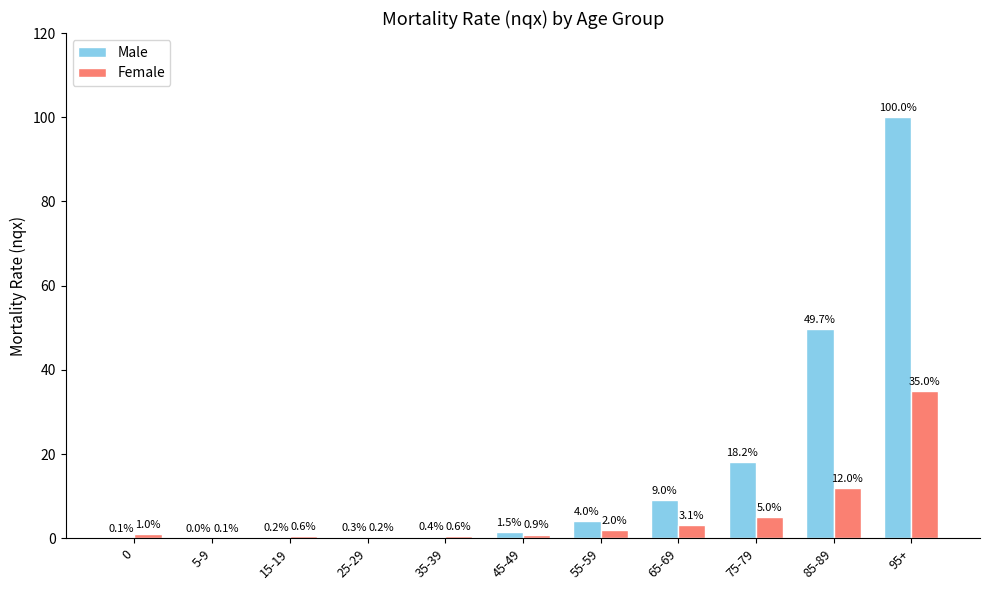

What is the approximate value of Female at 85-89?

12.0